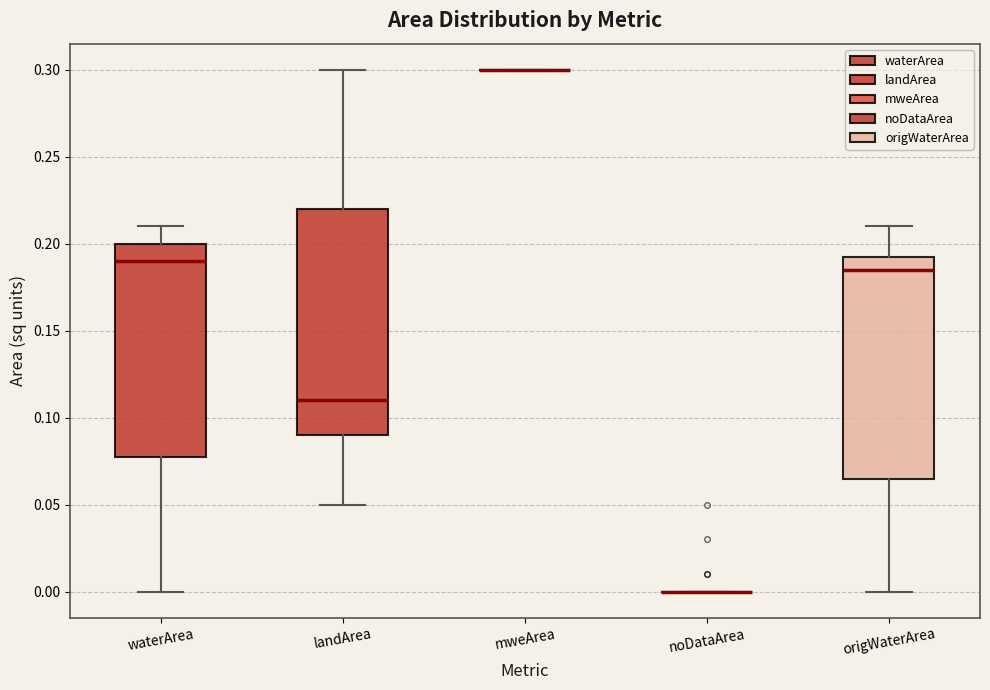

Reading left to right, transcribe this box plot: for each box, give where its median line is, the range the box spans, and where its two whiskers end, as read against the y-axis. The values are not printed on the chart, so give them approximately, as read against the axis.

waterArea: median 0.190, box 0.080 to 0.200, whiskers 0.000 to 0.210
landArea: median 0.110, box 0.090 to 0.220, whiskers 0.050 to 0.300
mweArea: box collapsed to a line at 0.300, whiskers 0.300 to 0.300
noDataArea: box collapsed to a line at 0.000, whiskers 0.000 to 0.000
origWaterArea: median 0.185, box 0.065 to 0.195, whiskers 0.000 to 0.210